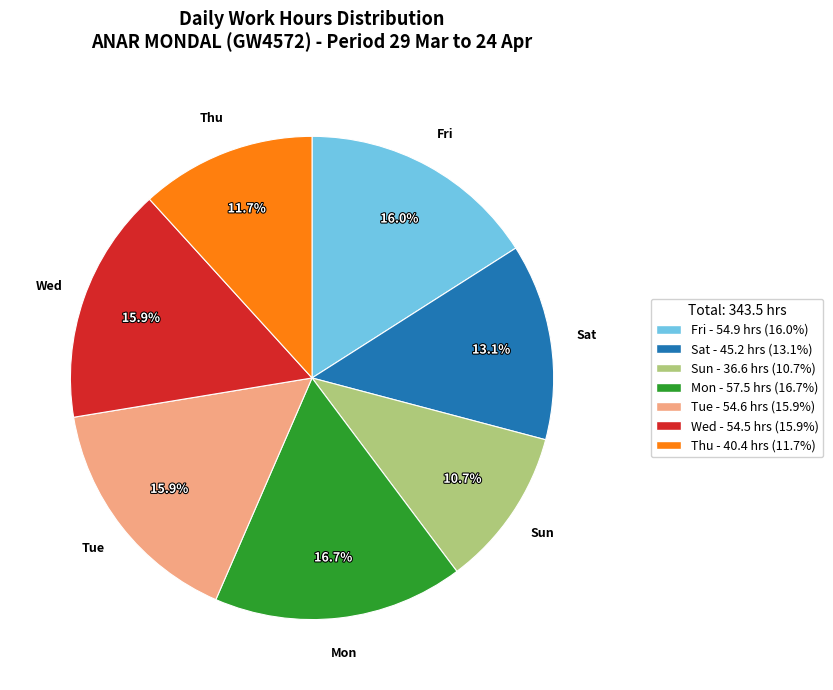

Does any single category account for the majority?

No